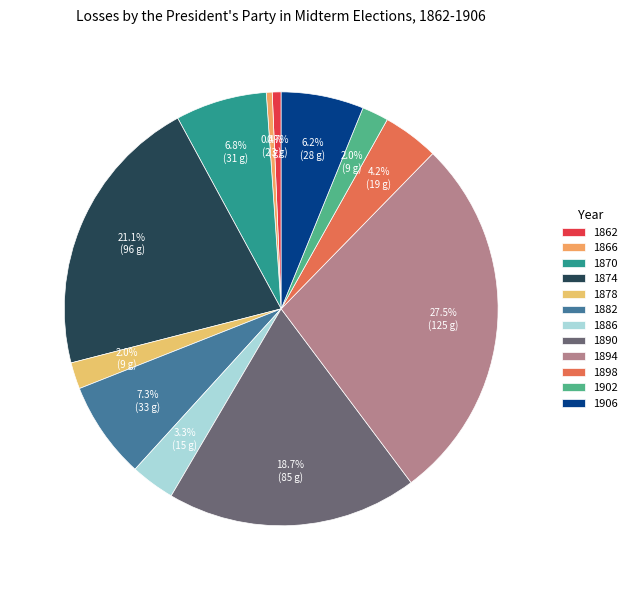

Is there a majority slice in this chart?

No